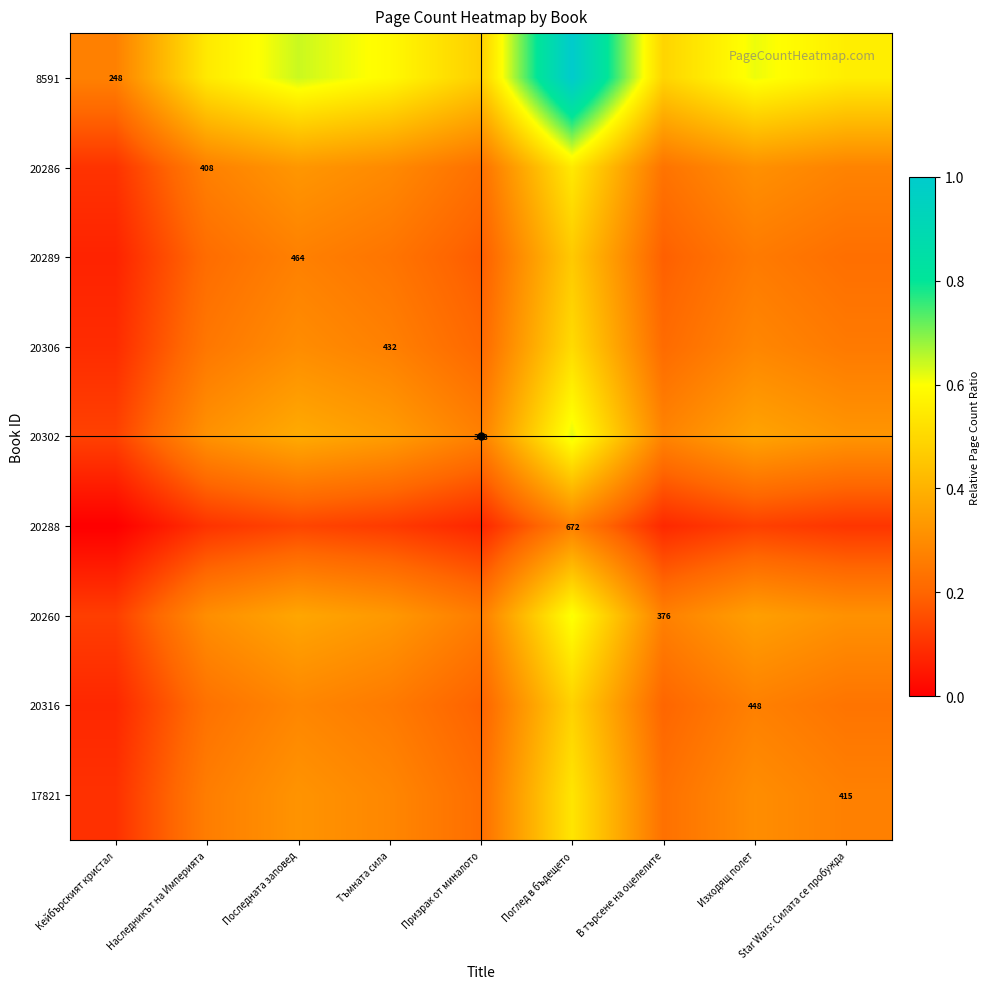

Where is 17821 nearest to the value 0?

Кейбърският кристал